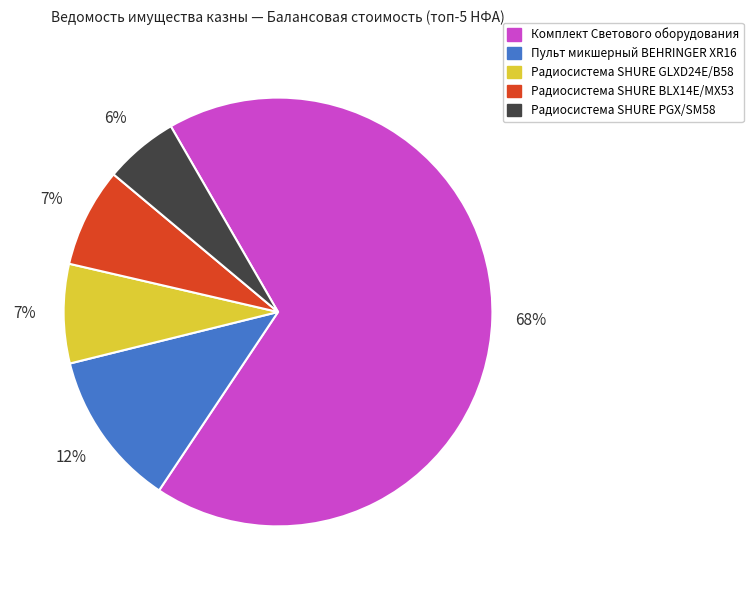

To the nearest percent, what portion does Радиосистема SHURE BLX14E/MX53 represent?

7%